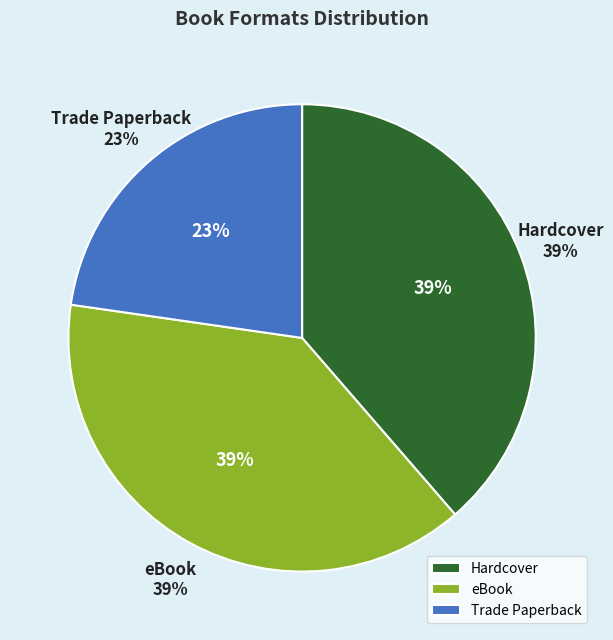

What portion of the pie excludes eBook?

61.4%